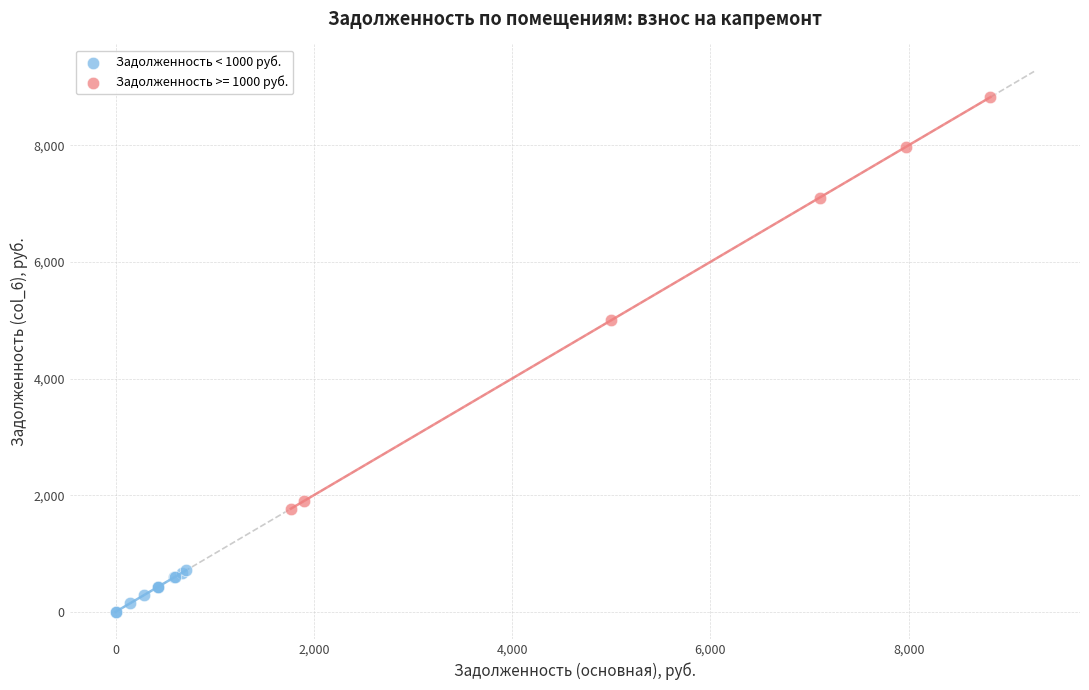

Which series contains the highest Y value?

Задолженность >= 1000 руб.